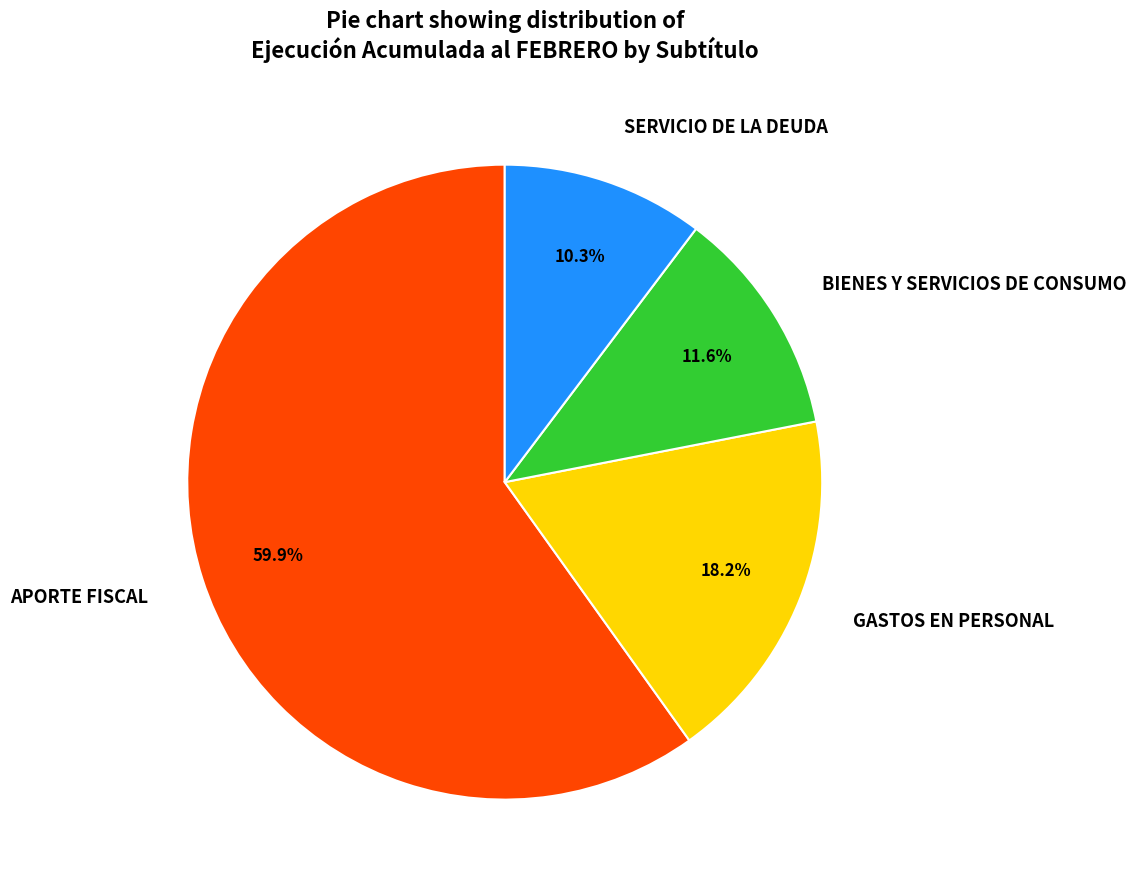

Is the sum of GASTOS EN PERSONAL and APORTE FISCAL greater than half?

Yes